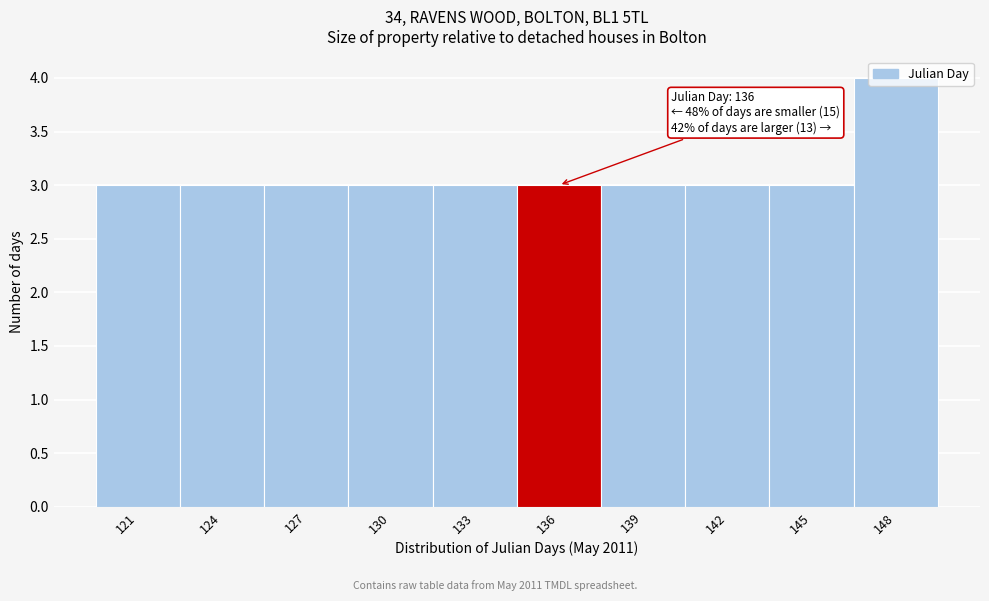

What is the ratio of the value at 148 to the value at 136?

1.3